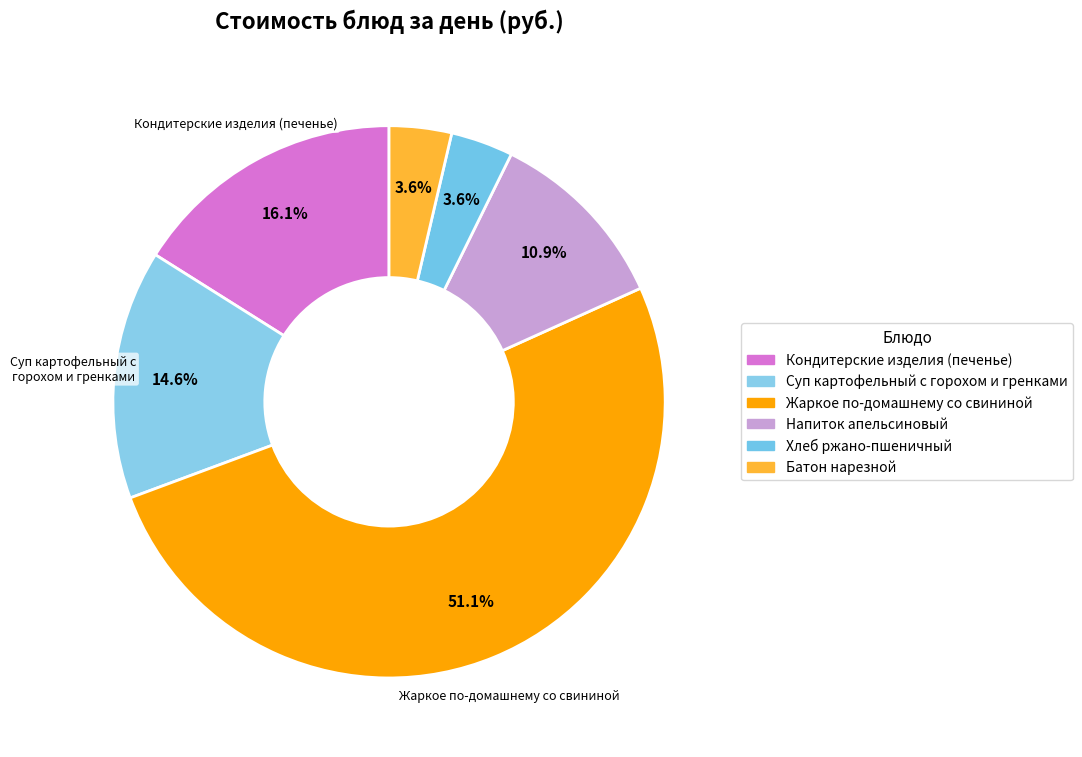

What portion of the pie excludes Хлеб ржано-пшеничный?

96.4%